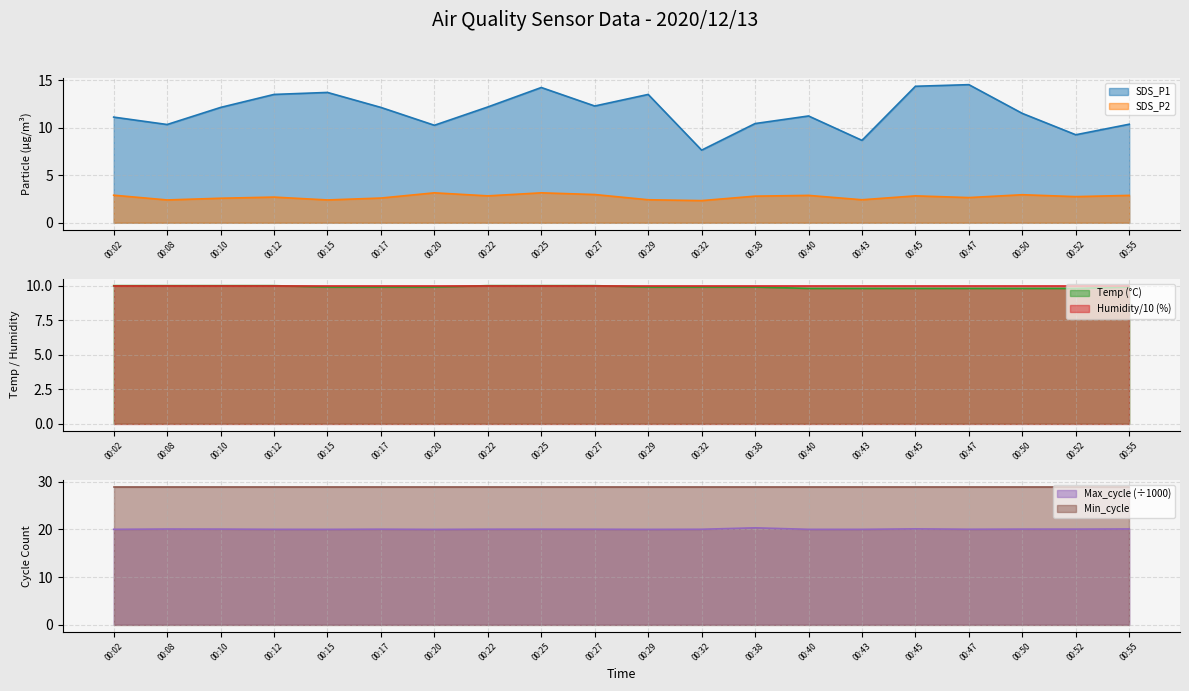

The Max_cycle series shows 20.1 at 00:10. True or false?

True